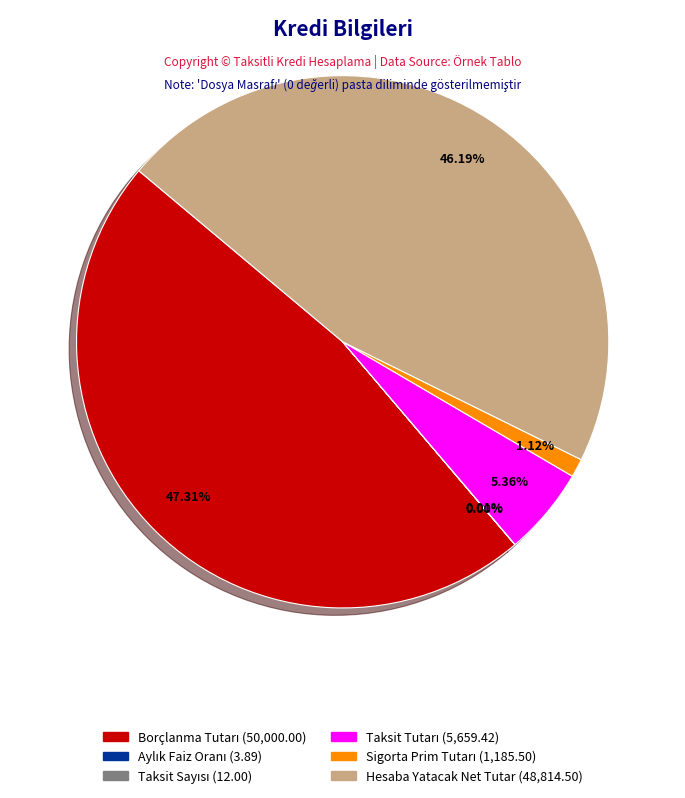

Does any single category account for the majority?

No